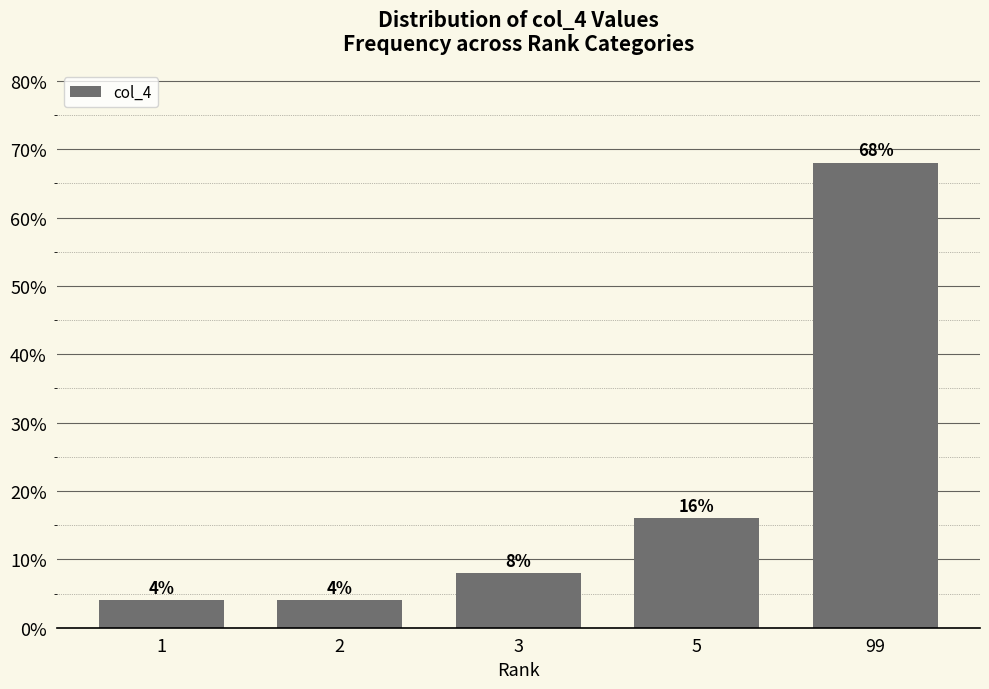

Reading left to right, extract all data points from this chart.

4	4	8	16	68